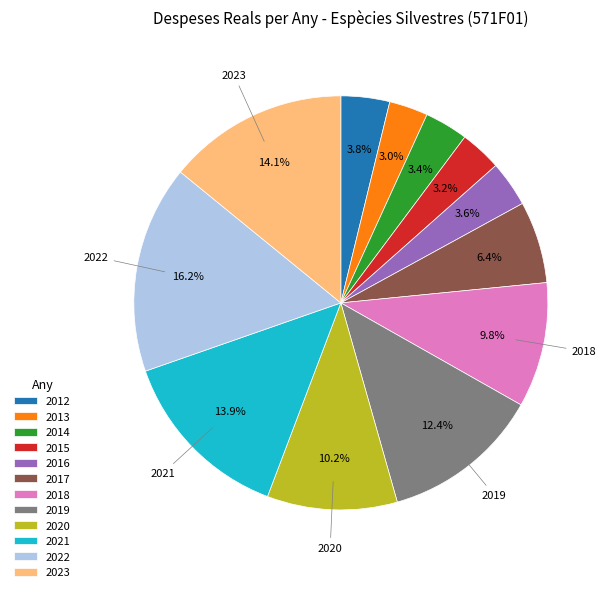

Does 2014 account for over 50% of the chart?

No